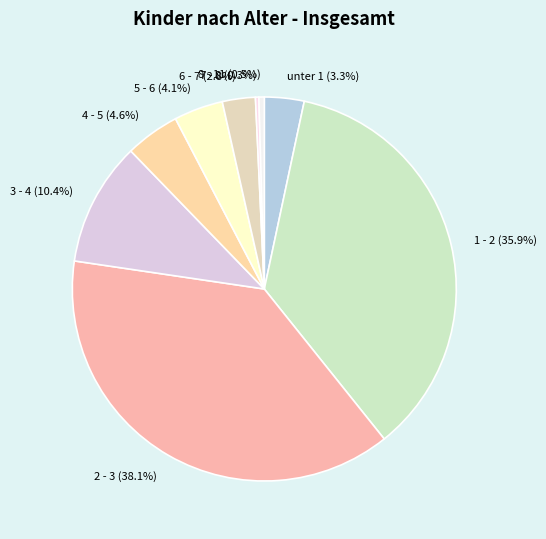

How many segments does this pie chart have?

9